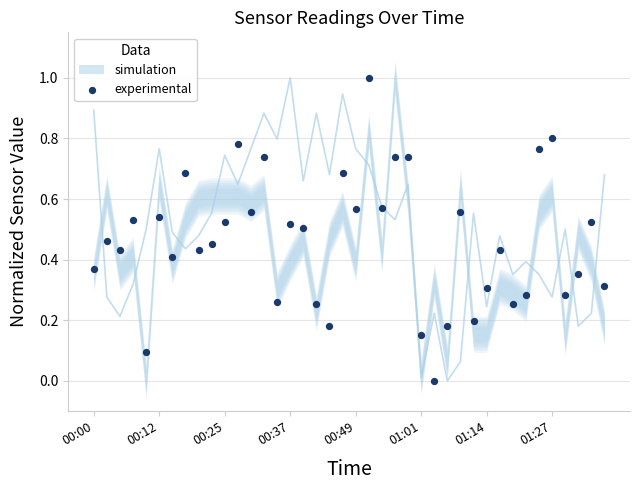

What is the range of Y values (max minus min)?

1.0